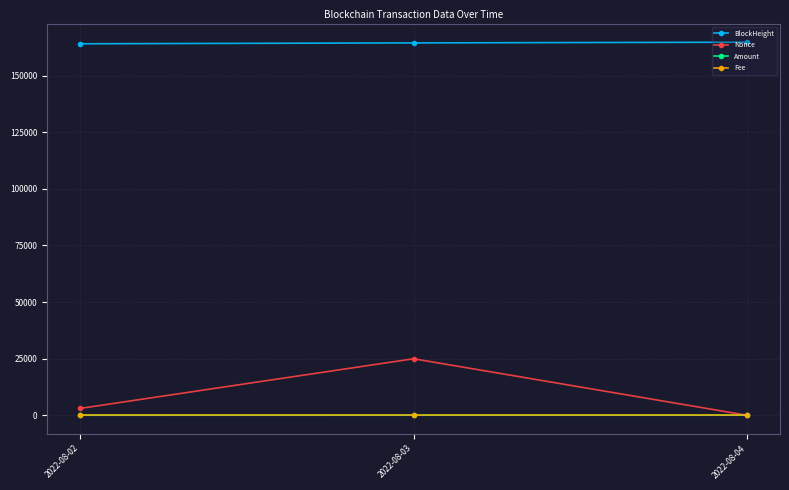

The value of BlockHeight at 2022-08-03 is 164454.0. True or false?

True